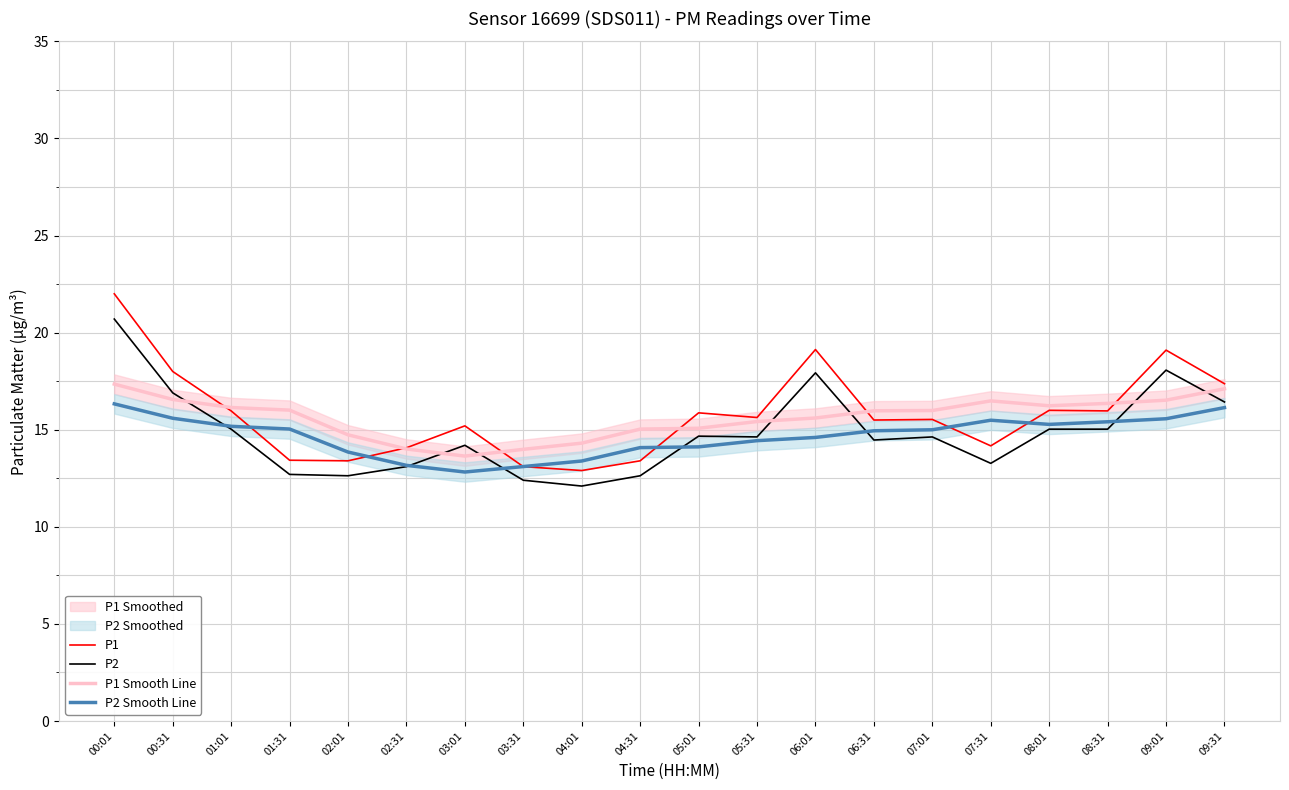

What is the value of the P1 Smooth Line point at the 4th from the left?

16.0